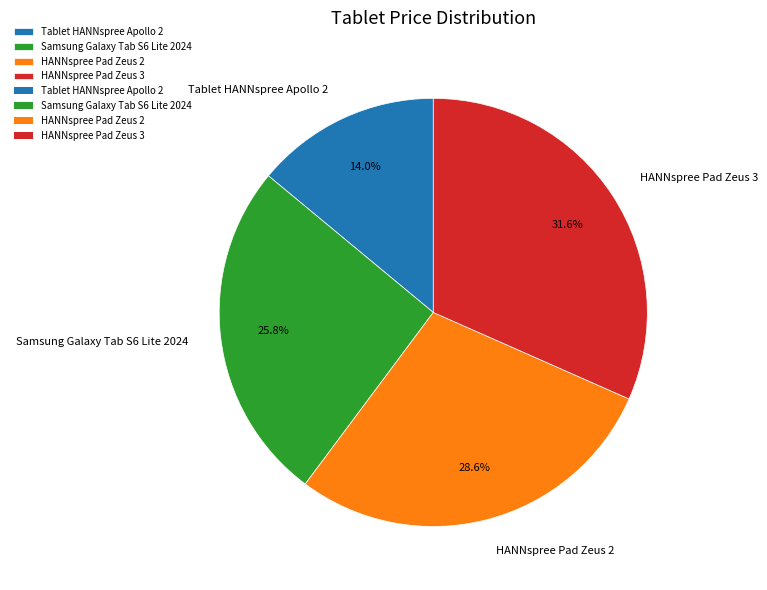

What is the largest slice in the pie chart?

HANNspree Pad Zeus 3